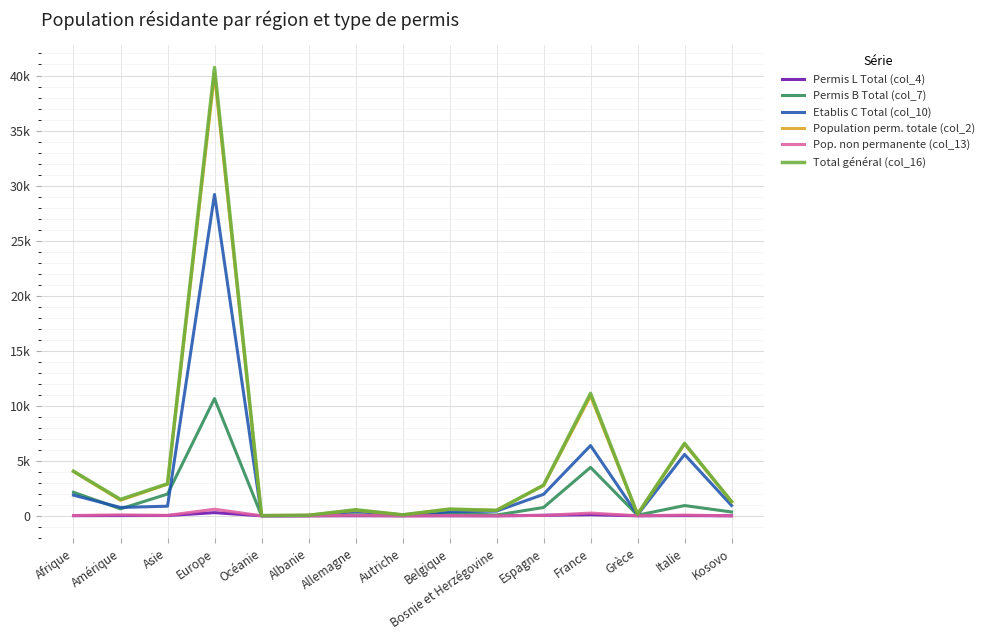

Does the chart display data point markers on the line(s)?

No